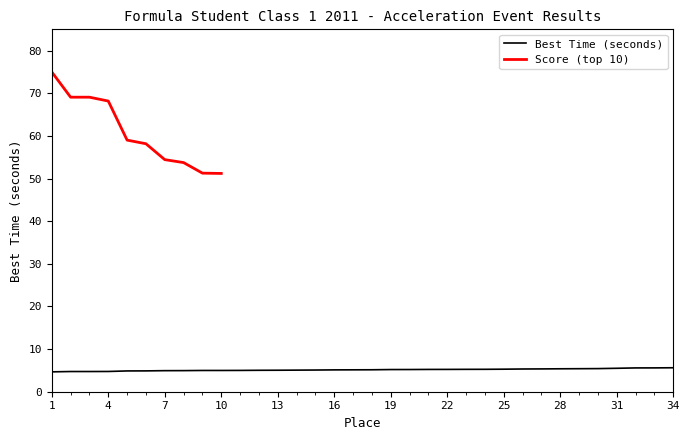

What is the difference between the values at 25 and 31?

0.2